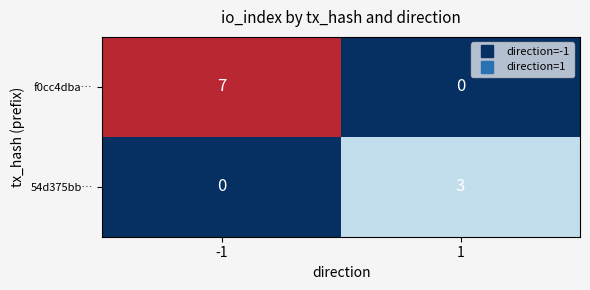

Rank the series by their average value, from highest to lowest.

f0cc4dba…, 54d375bb…